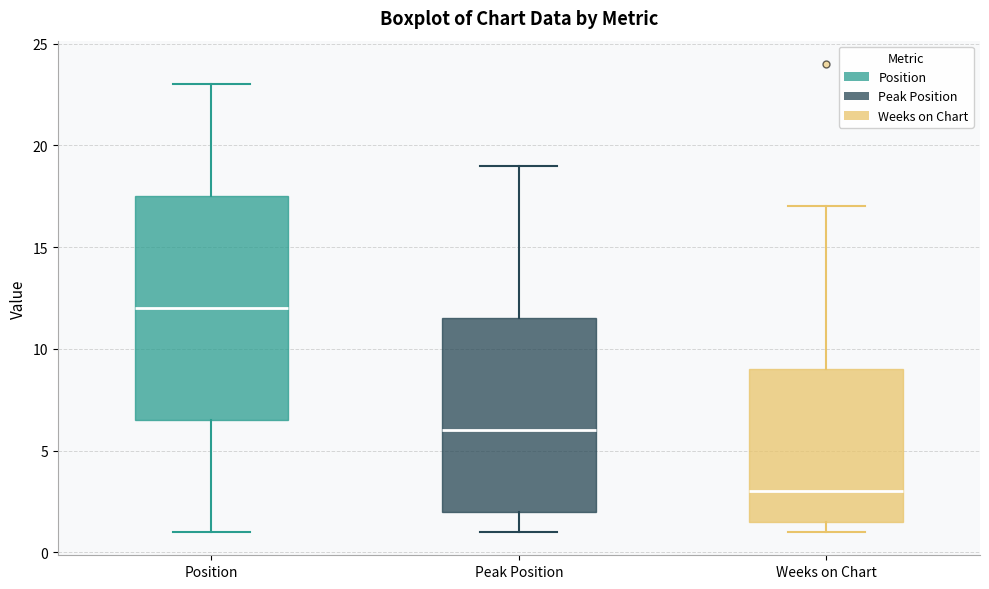

Which box's median line is the lowest?

Weeks on Chart